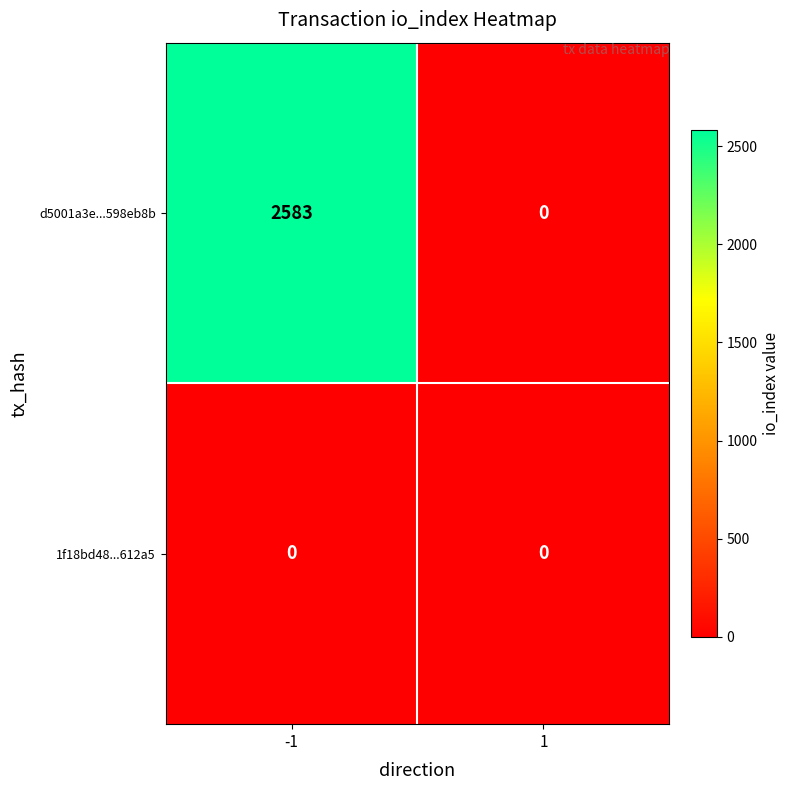

At -1, list the series in order from smallest to largest.

1f18bd48...612a5, d5001a3e...598eb8b